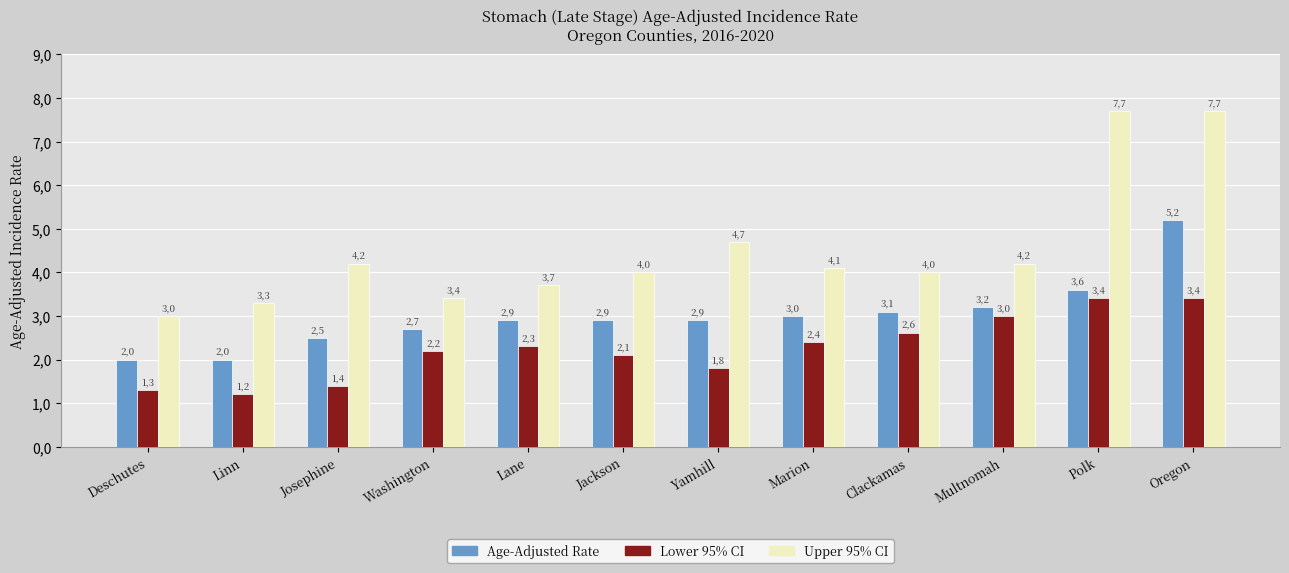

What is the sum of the Upper 95% CI values at Linn and Multnomah?

7.5